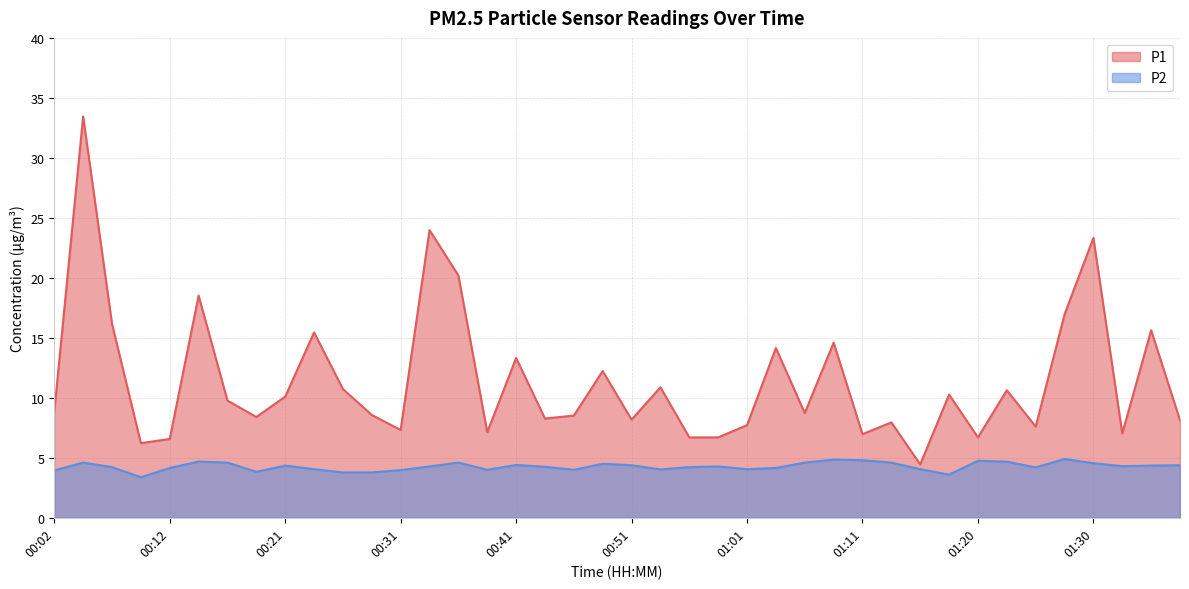

Where is the first local maximum for P1?

00:04